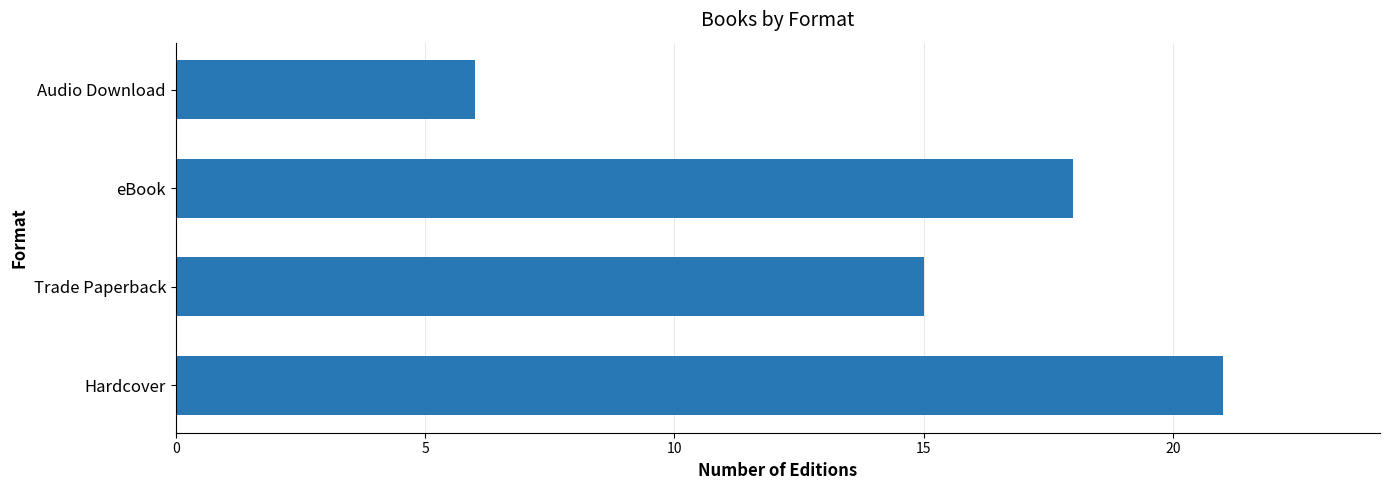

Rank the categories by value from lowest to highest.

Audio Download, Trade Paperback, eBook, Hardcover